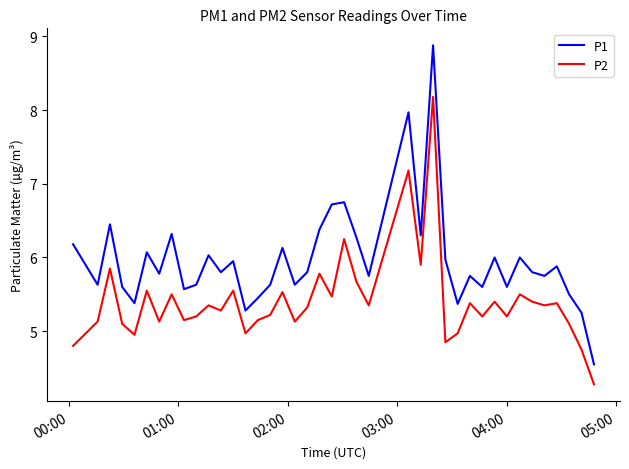

Rank the series by their maximum value, from highest to lowest.

P1, P2